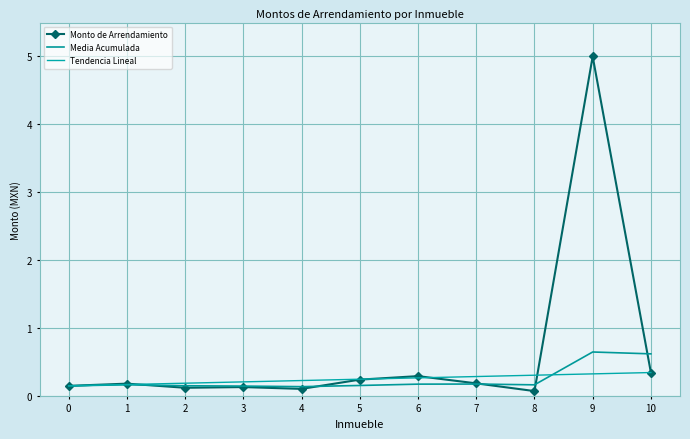

List the labels in order of Tendencia Lineal value, largest first.

10, 9, 8, 7, 6, 5, 4, 3, 2, 1, 0